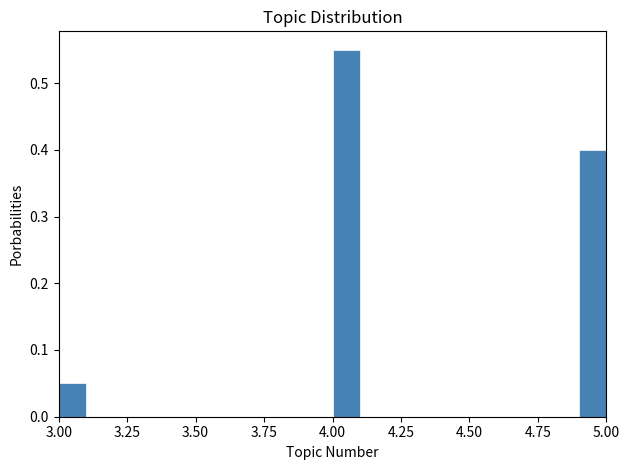

Read against the x-axis, roughly where is the centre of the tallest bar?

4.05